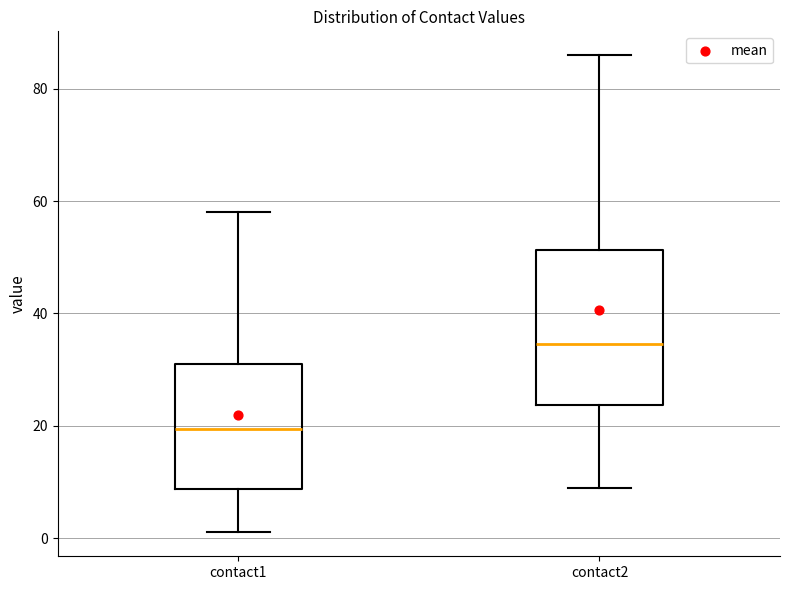

Where does the lower whisker of the box for contact2 end on the y-axis? The values are not printed on the chart, so give them approximately, as read against the axis.

10